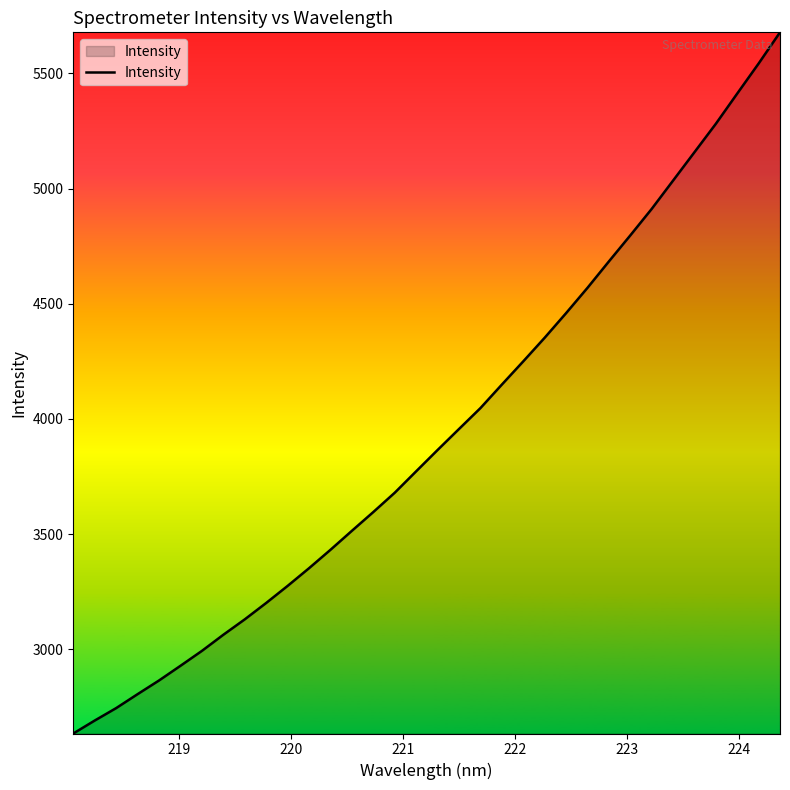

What is the smallest value displayed?

2634.6